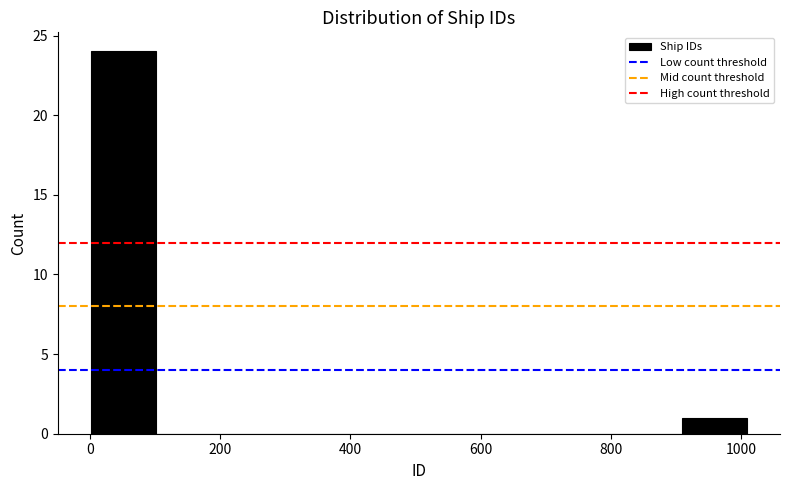

Reading left to right, list every bar in this chart as the range it spans on the x-axis followed by its height. Neither the bar edges nor the heights are printed on the chart, so give them approximately, as read against the axes.

0 to 100: 24
100 to 200: 0
200 to 300: 0
300 to 400: 0
400 to 500: 0
500 to 600: 0
600 to 700: 0
700 to 800: 0
800 to 900: 0
900 to 1000: 1